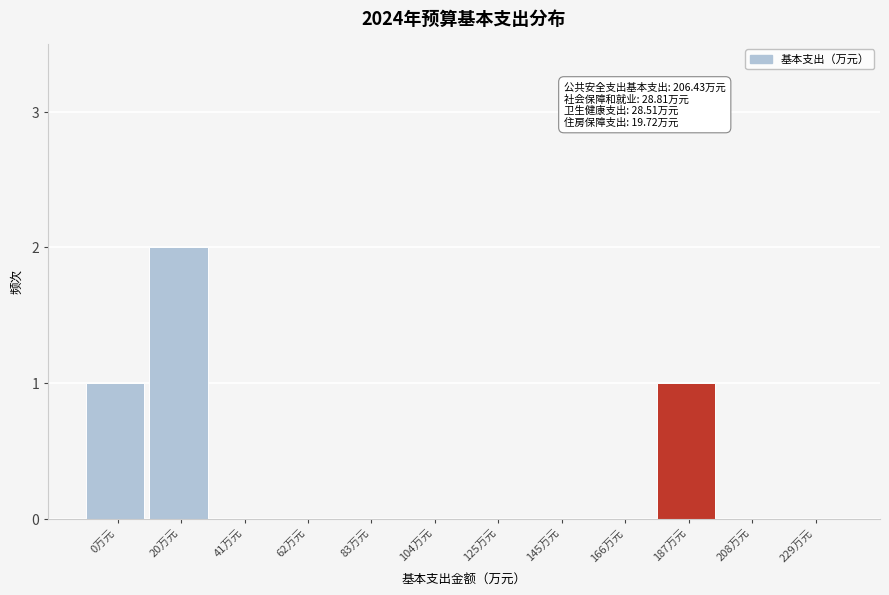

Reading left to right, what are all the values shown in this chart?

0万元=1	20万元=2	41万元=0	62万元=0	83万元=0	104万元=0	125万元=0	145万元=0	166万元=0	187万元=1	208万元=0	229万元=0